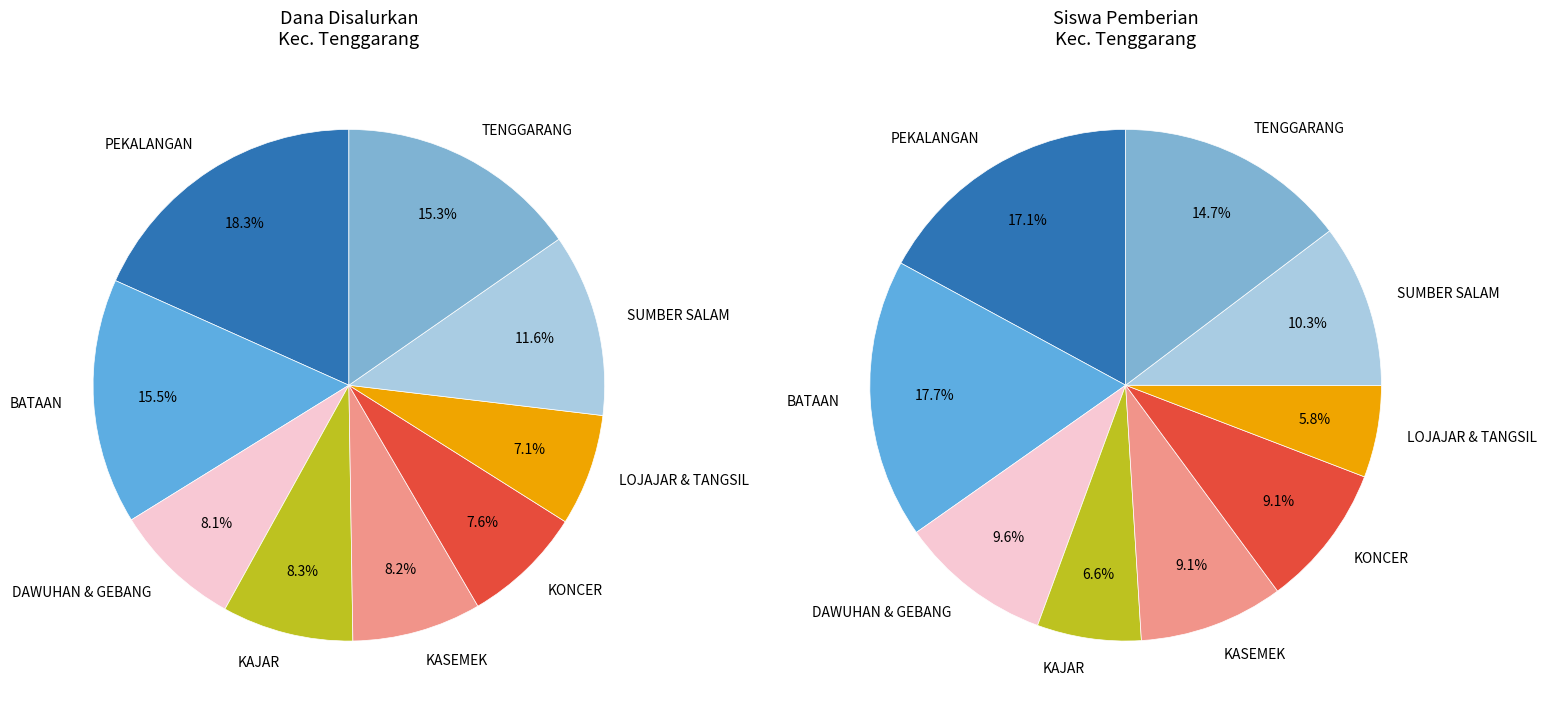

Is there a majority slice in this chart?

No